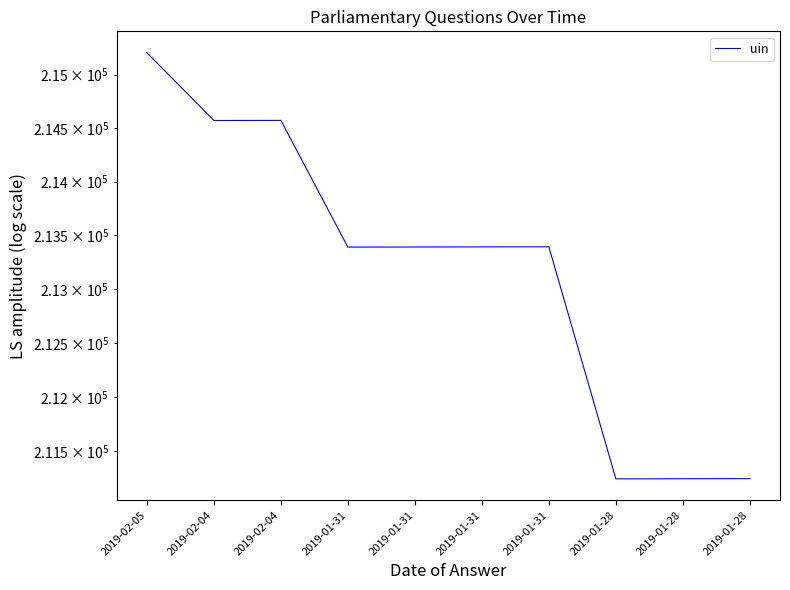

Where is the first local maximum?

2019-02-04